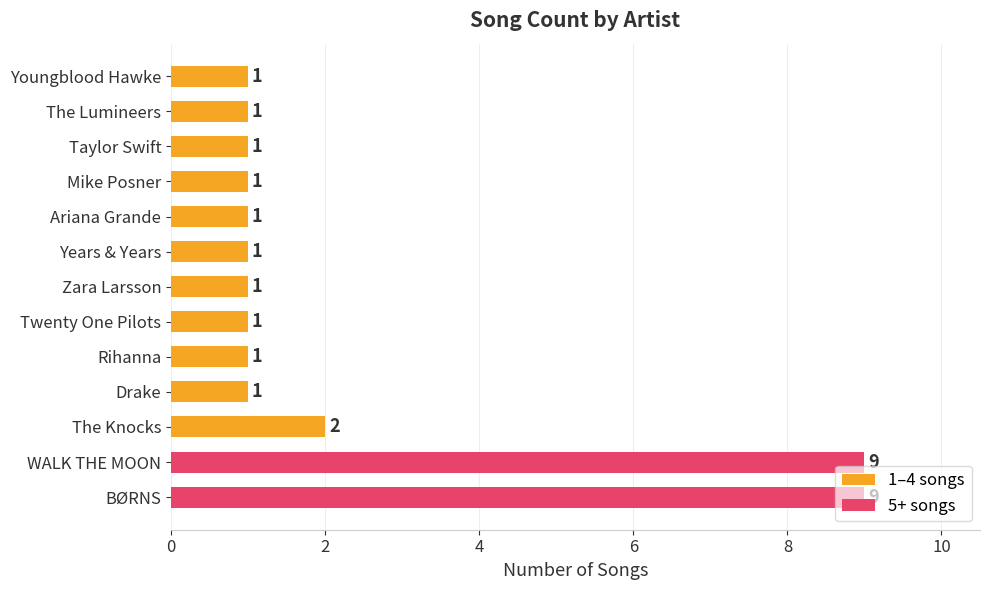

What is the smallest value displayed?

1